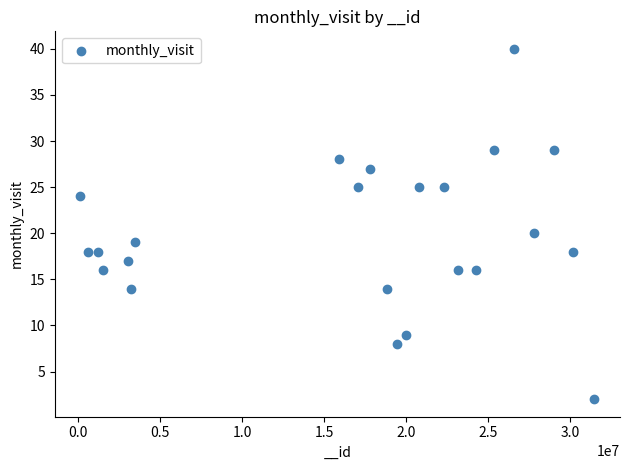

What is the range of Y values (max minus min)?

38